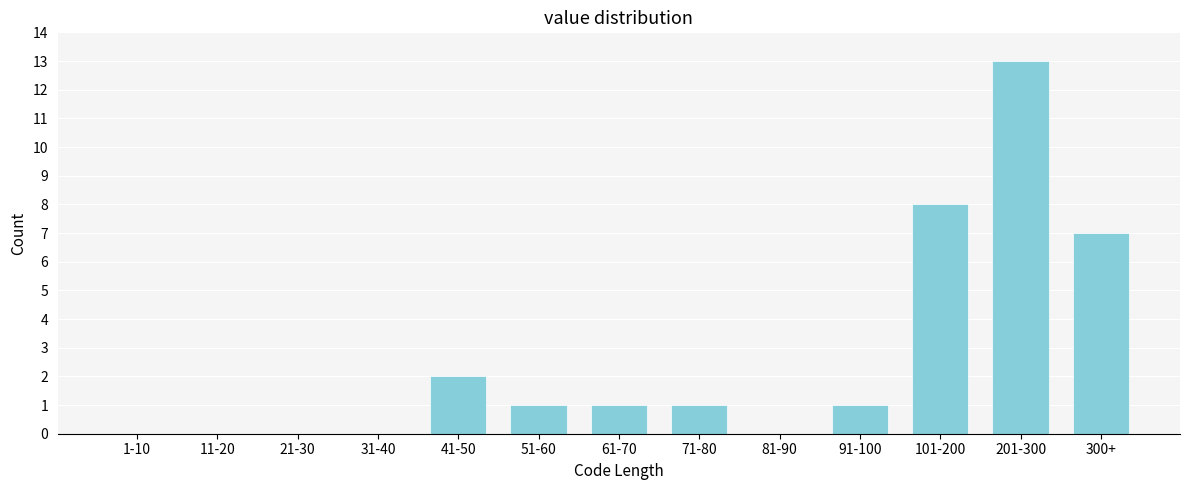

Reading left to right, extract all data points from this chart.

1-10=0	11-20=0	21-30=0	31-40=0	41-50=2	51-60=1	61-70=1	71-80=1	81-90=0	91-100=1	101-200=8	201-300=13	300+=7